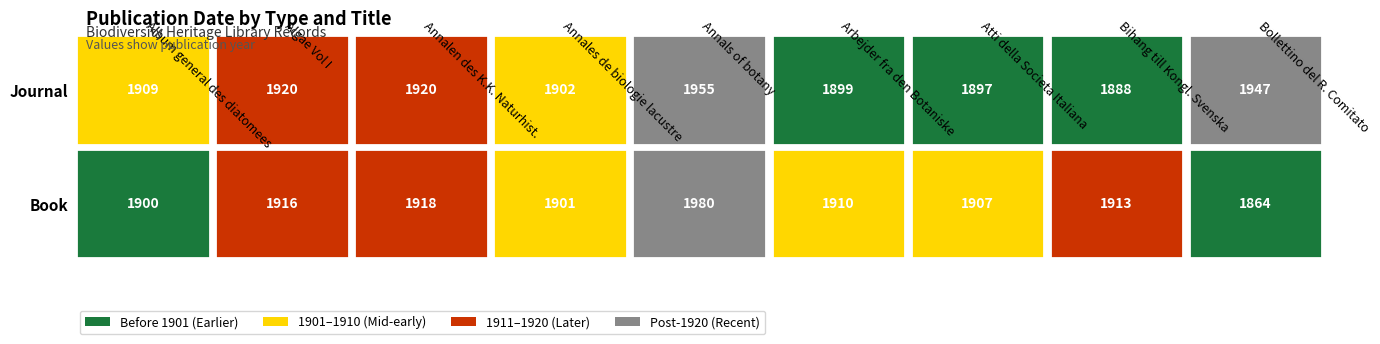

Reading right to left, extract all data points from this chart.

Book: 8=1864	7=1913	6=1907	5=1910	4=1980	3=1901	2=1918	1=1916	0=1900
Journal: 8=1947	7=1888	6=1897	5=1899	4=1955	3=1902	2=1920	1=1920	0=1909